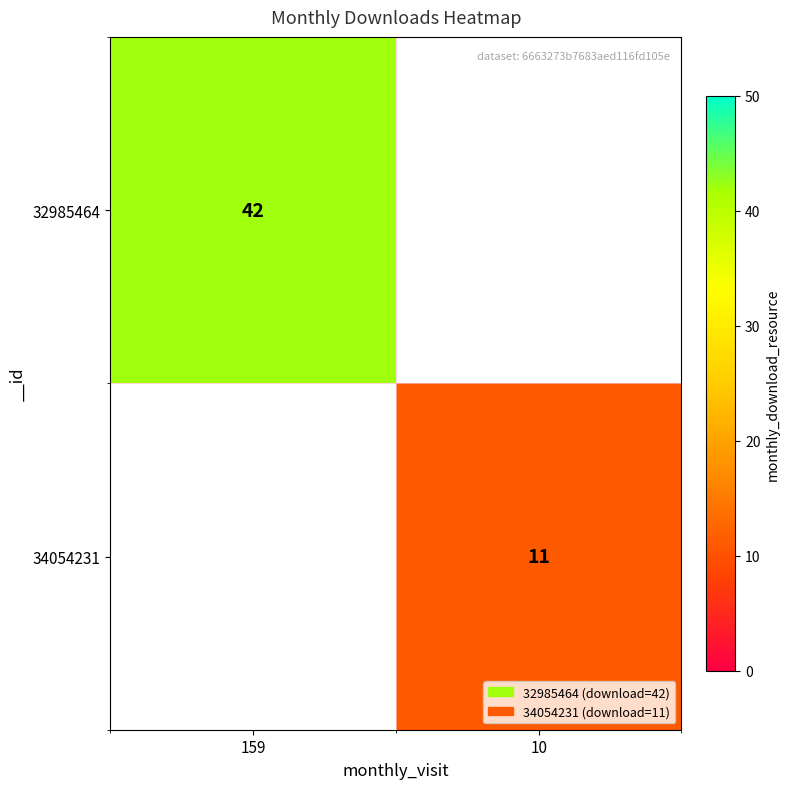

At how many categories does at least one series exceed 22?

1